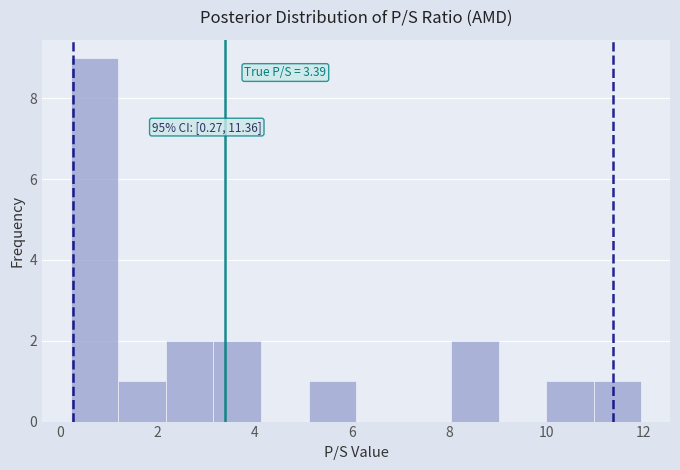

Which range on the x-axis has the tallest bar?

0.2 to 1.2